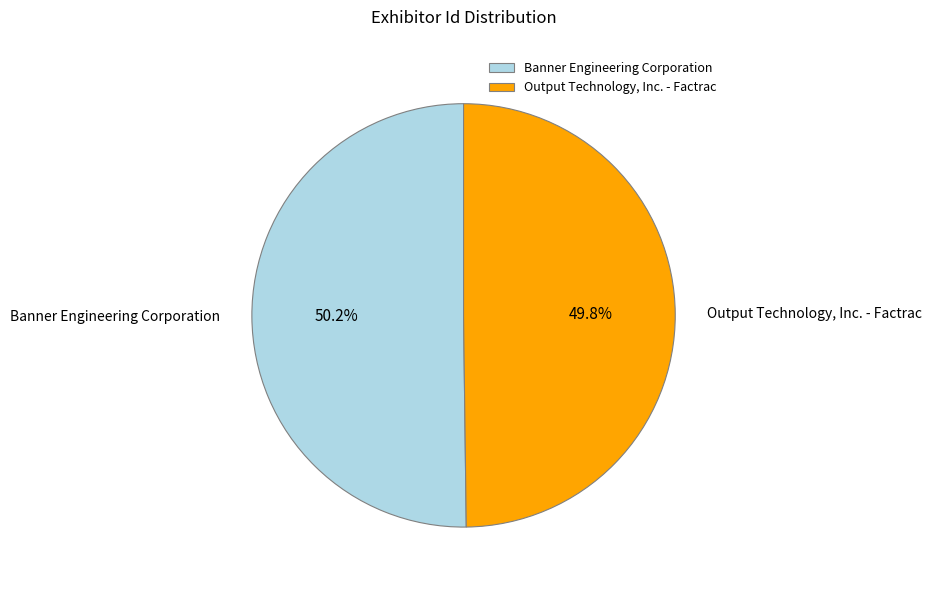

What is the ratio of the value at Output Technology, Inc. - Factrac to the value at Banner Engineering Corporation?

1.0